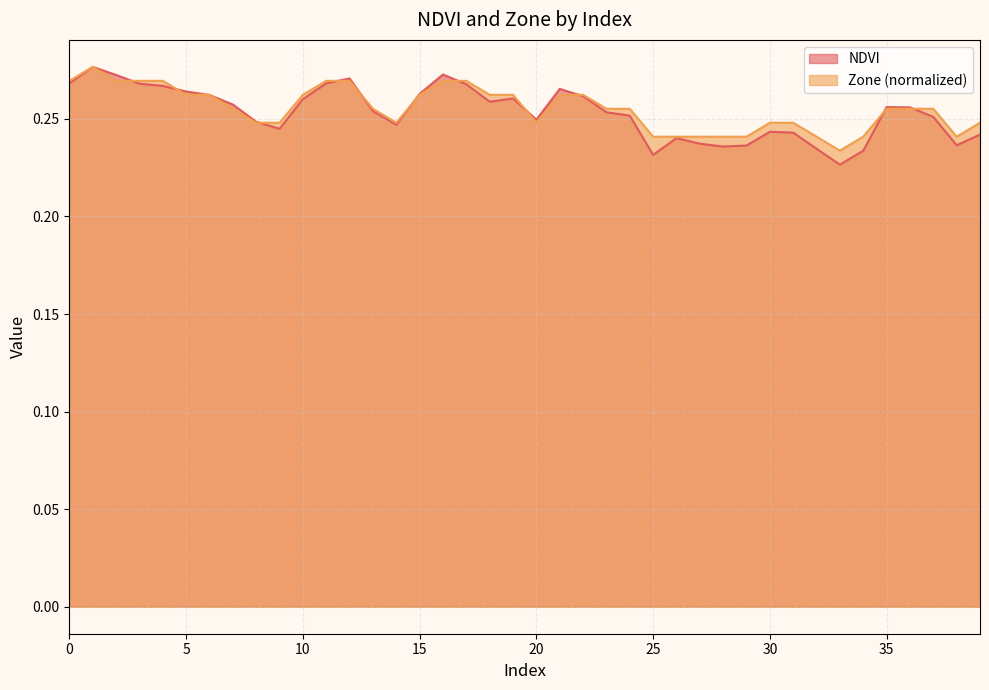

Which category has the lowest value across all series?

33